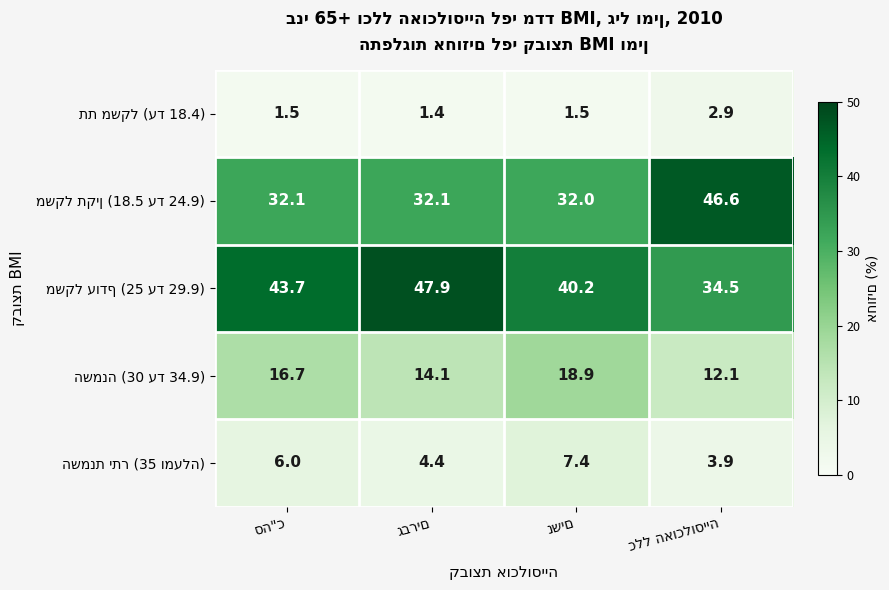

At how many categories does at least one series exceed 34?

4